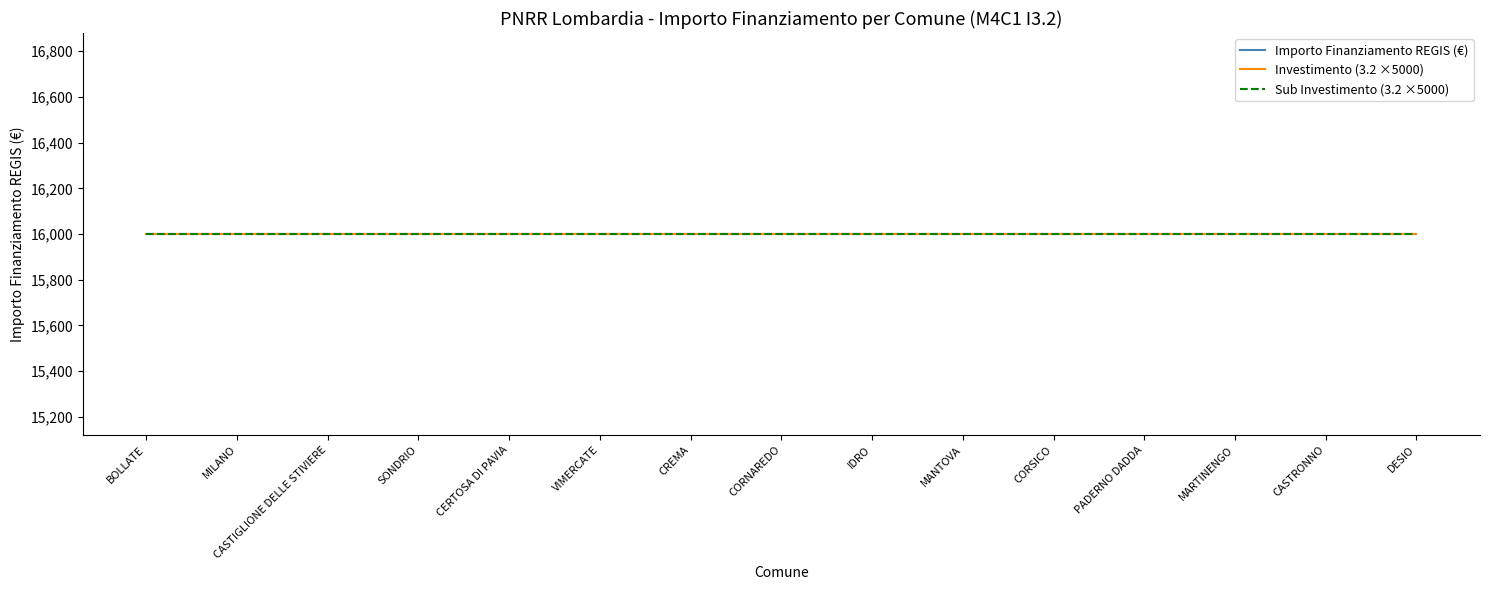

The Fascia B series shows 0.9 at CERTOSA DI PAVIA. True or false?

False